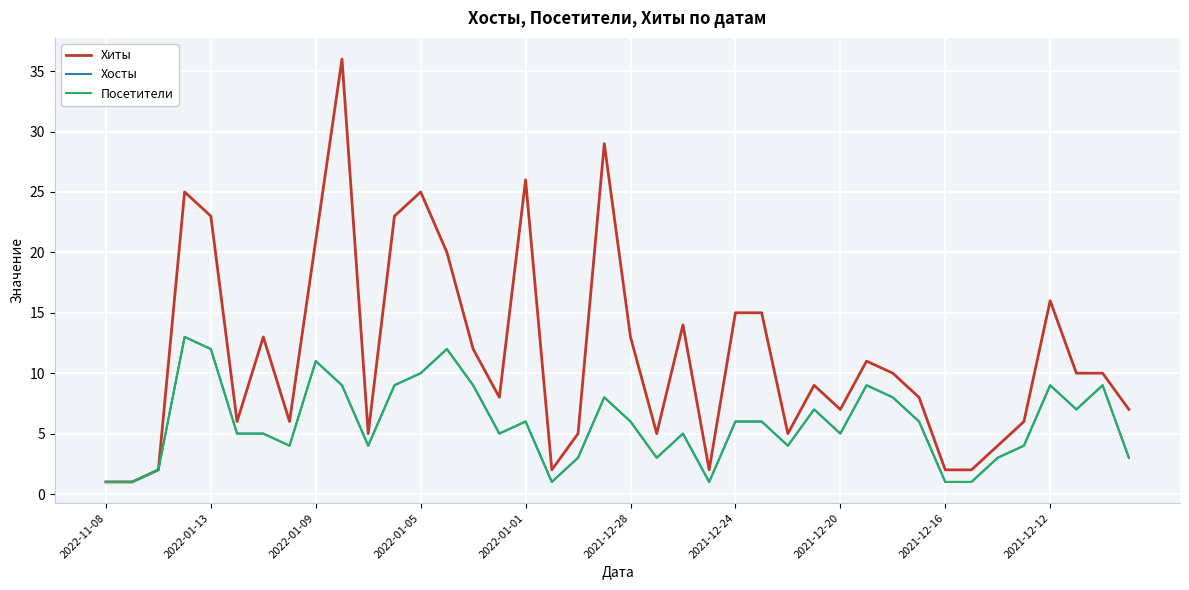

Does the chart display data point markers on the line(s)?

No